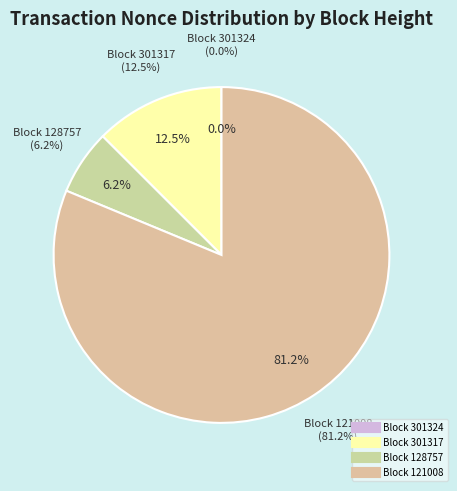

Which slice represents more than half of the pie?

121008